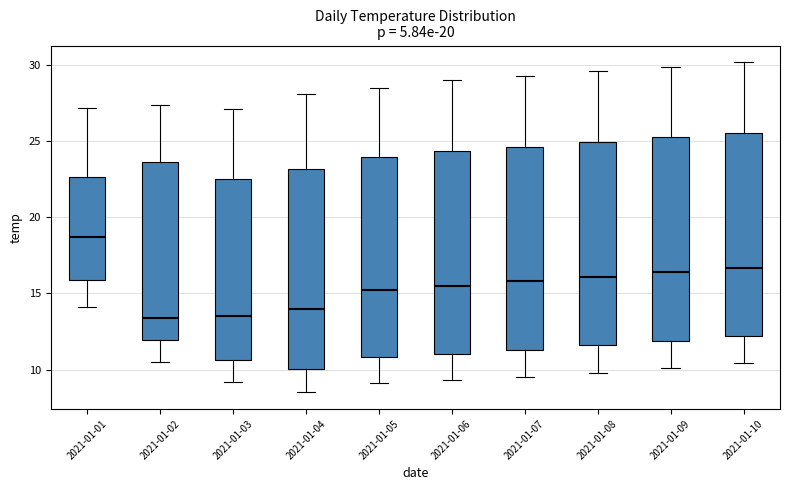

Which box's median line is the highest?

2021-01-01